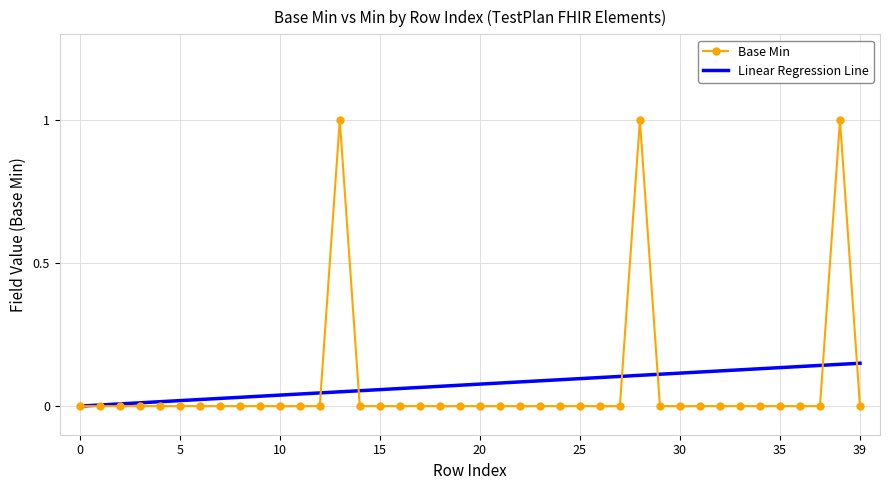

What is the difference between the maximum and minimum values in the Base Min series?

1.0